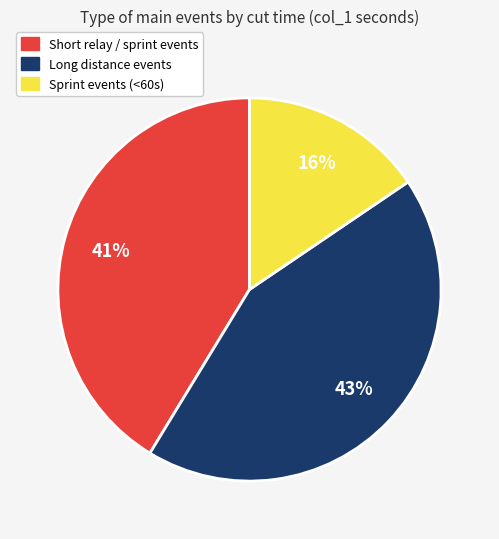

Does any single category account for the majority?

No